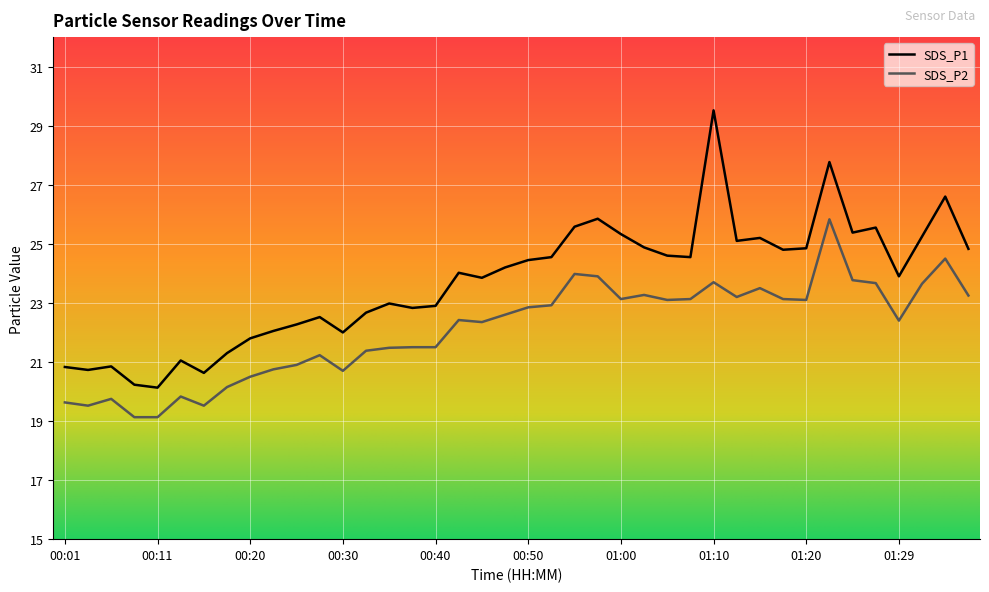

What is the difference between the highest and lowest values at 00:38?

1.3